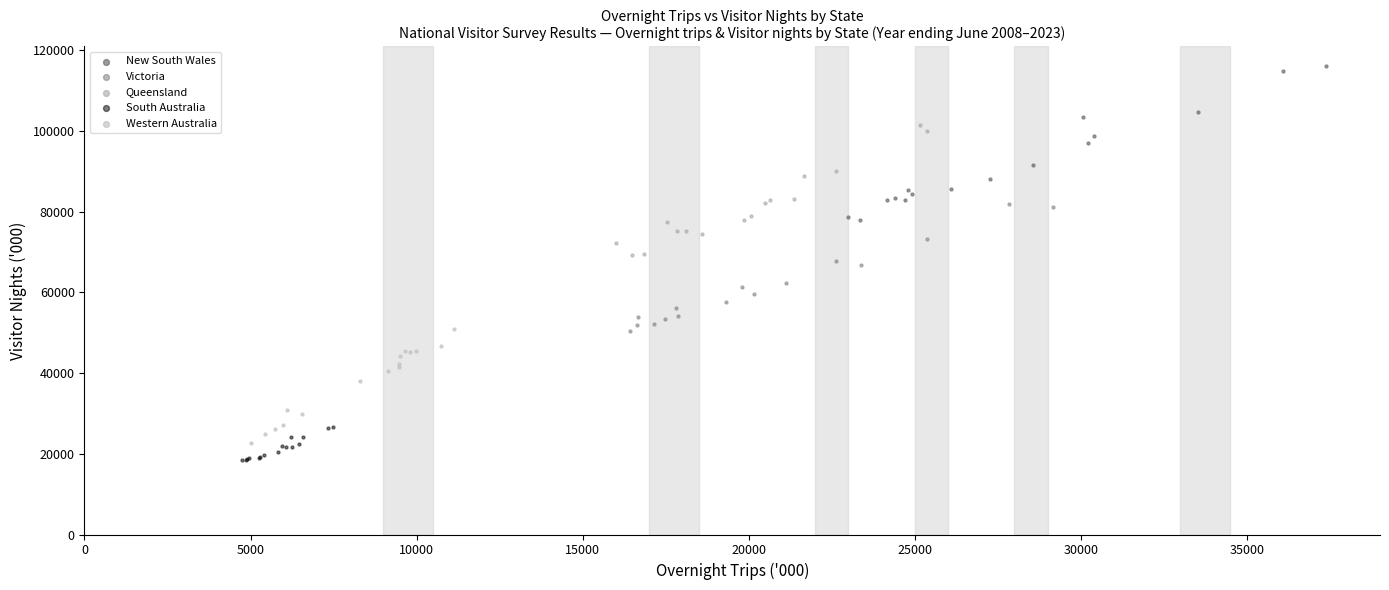

Which series has the largest Y range (max minus min)?

New South Wales